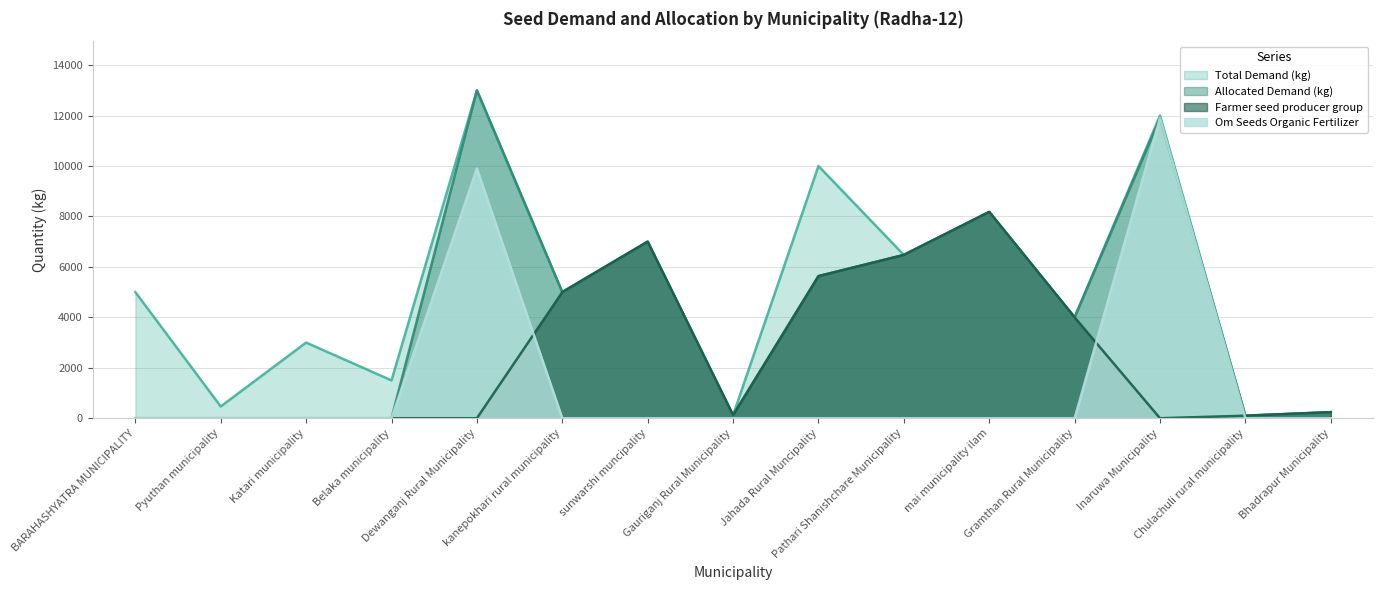

After their last crossing, which series has the higher values: Farmer seed producer group or Om Seeds Organic Fertilizer?

Farmer seed producer group